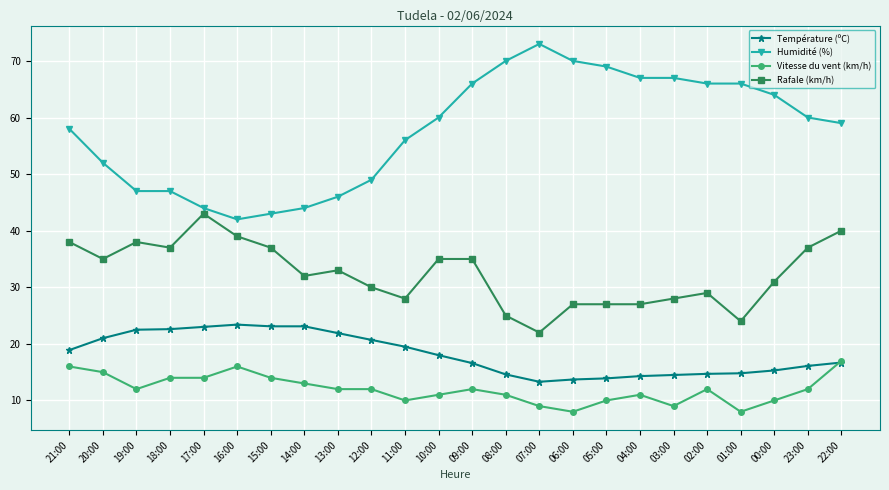

The Vitesse du vent (km/h) series shows 14.0 at 15:00. True or false?

True